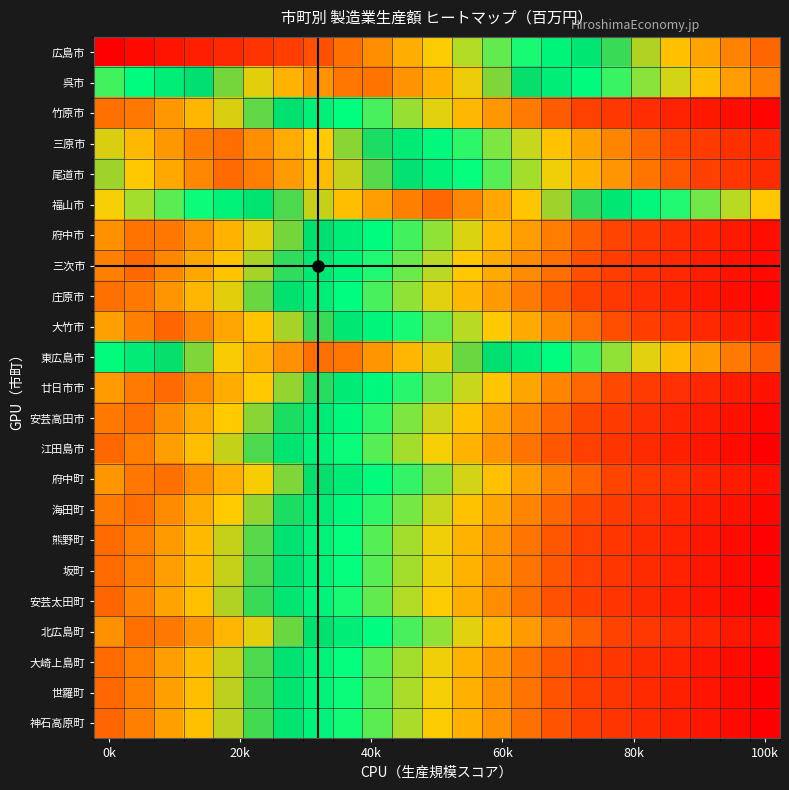

Reading right to left, list all the values displayed in this chart.

広島市: 1.0	1.0	0.9	0.9	0.8	0.8	0.7	0.7	0.6	0.6	0.5	0.5	0.5	0.4	0.4	0.3	0.3	0.2	0.2	0.1	0.1	0.0	0.0
呉市: 0.4	0.4	0.5	0.5	0.6	0.6	0.7	0.7	0.8	0.8	0.8	0.9	0.9	1.0	1.0	0.9	0.9	0.8	0.8	0.7	0.7	0.7	0.6
竹原市: 0.0	0.1	0.1	0.2	0.2	0.2	0.3	0.3	0.4	0.4	0.5	0.5	0.6	0.6	0.7	0.7	0.7	0.8	0.8	0.9	0.9	1.0	1.0
三原市: 0.2	0.2	0.3	0.3	0.3	0.4	0.4	0.5	0.5	0.6	0.6	0.7	0.7	0.8	0.8	0.8	0.9	0.9	1.0	1.0	0.9	0.9	0.8
尾道市: 0.2	0.2	0.3	0.3	0.4	0.4	0.5	0.5	0.6	0.6	0.6	0.7	0.7	0.8	0.8	0.9	0.9	1.0	1.0	0.9	0.9	0.9	0.8
福山市: 0.5	0.5	0.6	0.6	0.7	0.7	0.8	0.8	0.9	0.9	0.9	1.0	1.0	0.9	0.9	0.8	0.8	0.7	0.7	0.6	0.6	0.6	0.5
府中市: 0.1	0.1	0.2	0.2	0.2	0.3	0.3	0.4	0.4	0.5	0.5	0.6	0.6	0.7	0.7	0.7	0.8	0.8	0.9	0.9	1.0	1.0	0.9
三次市: 0.0	0.1	0.1	0.2	0.2	0.3	0.3	0.4	0.4	0.5	0.5	0.5	0.6	0.6	0.7	0.7	0.8	0.8	0.9	0.9	1.0	1.0	1.0
庄原市: 0.0	0.1	0.1	0.2	0.2	0.2	0.3	0.3	0.4	0.4	0.5	0.5	0.6	0.6	0.7	0.7	0.7	0.8	0.8	0.9	0.9	1.0	1.0
大竹市: 0.1	0.1	0.2	0.2	0.3	0.3	0.4	0.4	0.5	0.5	0.5	0.6	0.6	0.7	0.7	0.8	0.8	0.9	0.9	1.0	1.0	1.0	0.9
東広島市: 0.3	0.4	0.4	0.5	0.5	0.6	0.6	0.7	0.7	0.7	0.8	0.8	0.9	0.9	1.0	1.0	0.9	0.9	0.8	0.8	0.8	0.7	0.7
廿日市市: 0.1	0.1	0.2	0.2	0.3	0.3	0.4	0.4	0.4	0.5	0.5	0.6	0.6	0.7	0.7	0.8	0.8	0.9	0.9	0.9	1.0	1.0	0.9
安芸高田市: 0.0	0.1	0.1	0.2	0.2	0.3	0.3	0.3	0.4	0.4	0.5	0.5	0.6	0.6	0.7	0.7	0.8	0.8	0.8	0.9	0.9	1.0	1.0
江田島市: 0.0	0.1	0.1	0.1	0.2	0.2	0.3	0.3	0.4	0.4	0.5	0.5	0.6	0.6	0.6	0.7	0.7	0.8	0.8	0.9	0.9	1.0	1.0
府中町: 0.1	0.1	0.2	0.2	0.3	0.3	0.3	0.4	0.4	0.5	0.5	0.6	0.6	0.7	0.7	0.8	0.8	0.8	0.9	0.9	1.0	1.0	0.9
海田町: 0.0	0.1	0.1	0.2	0.2	0.3	0.3	0.4	0.4	0.4	0.5	0.5	0.6	0.6	0.7	0.7	0.8	0.8	0.9	0.9	0.9	1.0	1.0
熊野町: 0.0	0.1	0.1	0.1	0.2	0.2	0.3	0.3	0.4	0.4	0.5	0.5	0.6	0.6	0.6	0.7	0.7	0.8	0.8	0.9	0.9	1.0	1.0
坂町: 0.0	0.1	0.1	0.1	0.2	0.2	0.3	0.3	0.4	0.4	0.5	0.5	0.6	0.6	0.6	0.7	0.7	0.8	0.8	0.9	0.9	1.0	1.0
安芸太田町: 0.0	0.0	0.1	0.1	0.2	0.2	0.3	0.3	0.4	0.4	0.5	0.5	0.5	0.6	0.6	0.7	0.7	0.8	0.8	0.9	0.9	1.0	1.0
北広島町: 0.1	0.1	0.2	0.2	0.2	0.3	0.3	0.4	0.4	0.5	0.5	0.6	0.6	0.7	0.7	0.7	0.8	0.8	0.9	0.9	1.0	1.0	0.9
大崎上島町: 0.0	0.1	0.1	0.1	0.2	0.2	0.3	0.3	0.4	0.4	0.5	0.5	0.6	0.6	0.6	0.7	0.7	0.8	0.8	0.9	0.9	1.0	1.0
世羅町: 0.0	0.0	0.1	0.1	0.2	0.2	0.3	0.3	0.4	0.4	0.5	0.5	0.5	0.6	0.6	0.7	0.7	0.8	0.8	0.9	0.9	1.0	1.0
神石高原町: 0.0	0.0	0.1	0.1	0.2	0.2	0.3	0.3	0.4	0.4	0.5	0.5	0.5	0.6	0.6	0.7	0.7	0.8	0.8	0.9	0.9	1.0	1.0